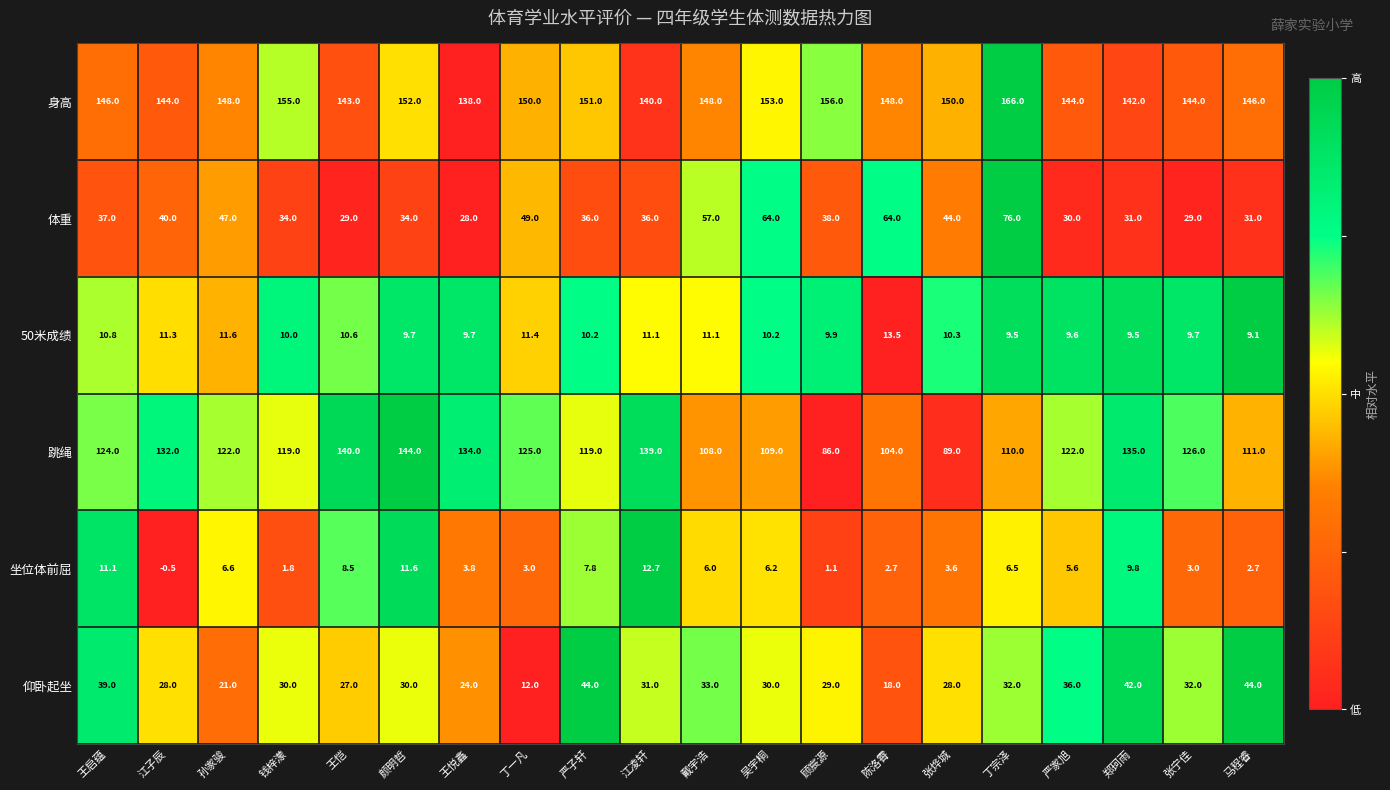

How many categories are shown in the chart?

20